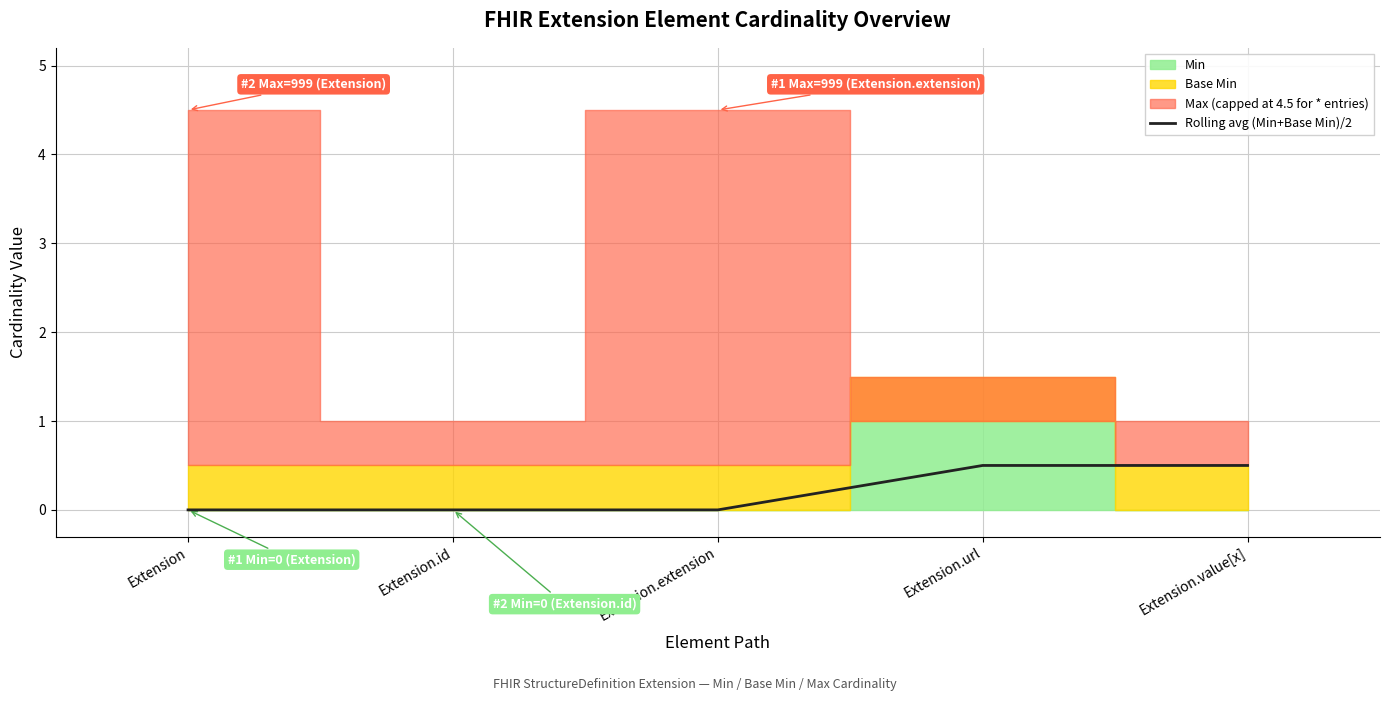

Does the chart have visible grid lines?

Yes